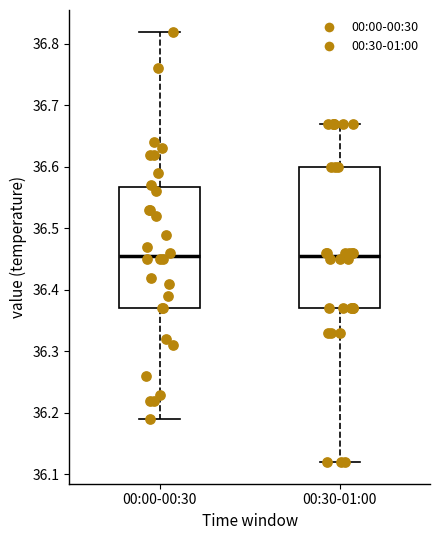

Reading left to right, read every box against the y-axis: the position of its median line, the range the box covers, and the ends of its whiskers. The values are not printed on the chart, so give them approximately, as read against the axis.

00:00-00:30: median 36.46, box 36.37 to 36.57, whiskers 36.19 to 36.82
00:30-01:00: median 36.46, box 36.37 to 36.60, whiskers 36.12 to 36.67